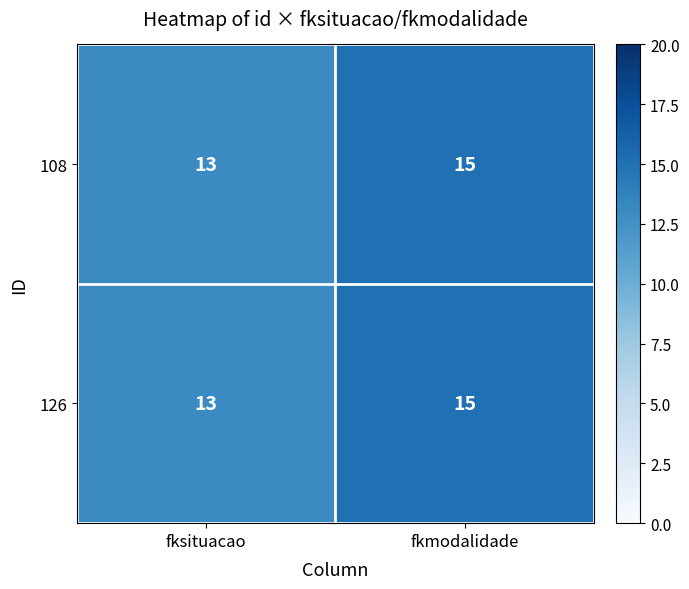

Reading right to left, transcribe all the data shown in this chart.

108: fkmodalidade=15	fksituacao=13
126: fkmodalidade=15	fksituacao=13